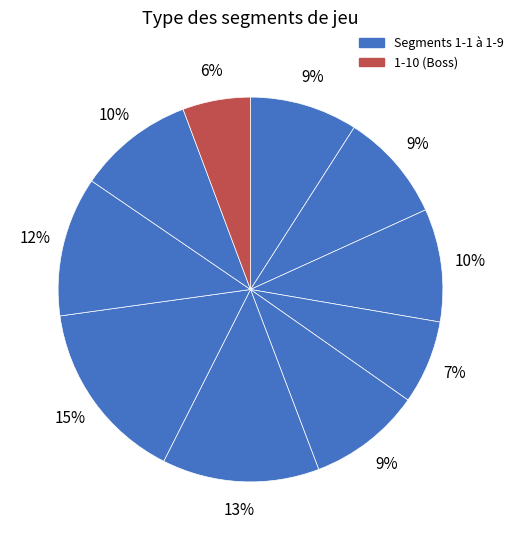

Count the number of slices in the pie.

10